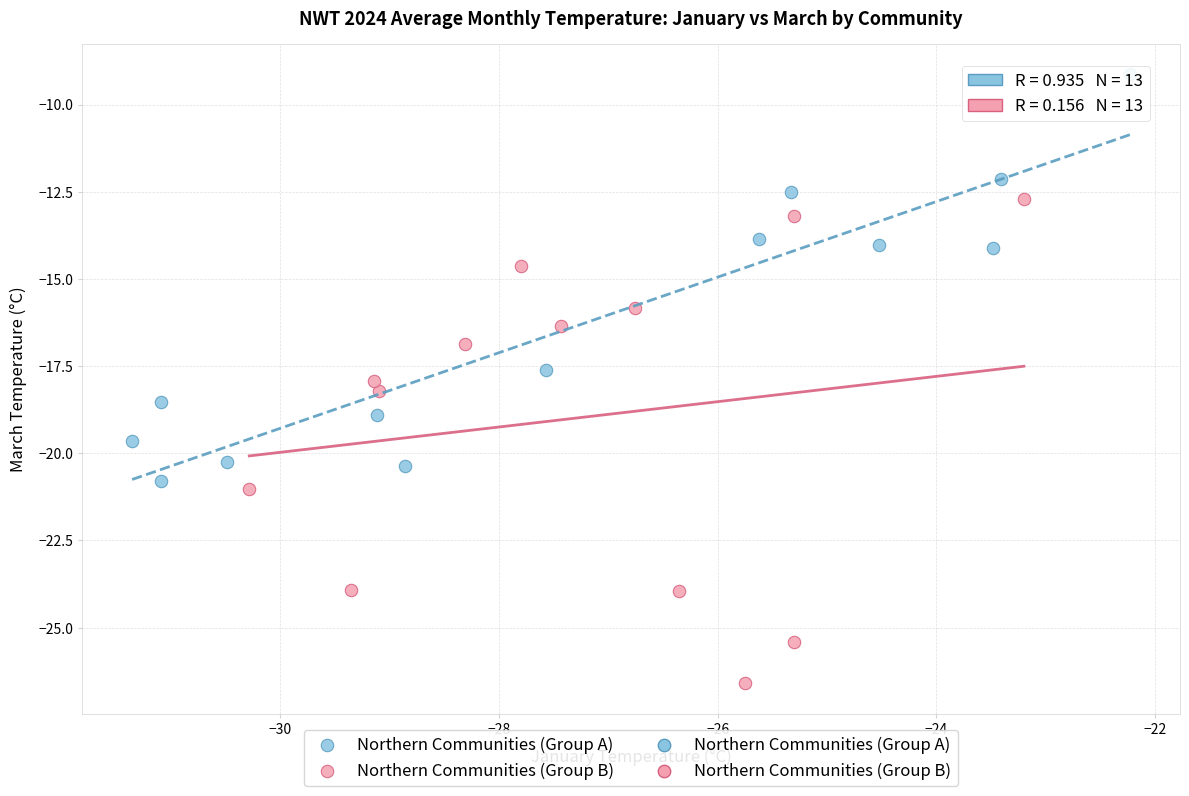

Which series has the largest Y range (max minus min)?

Northern Communities (Group B)